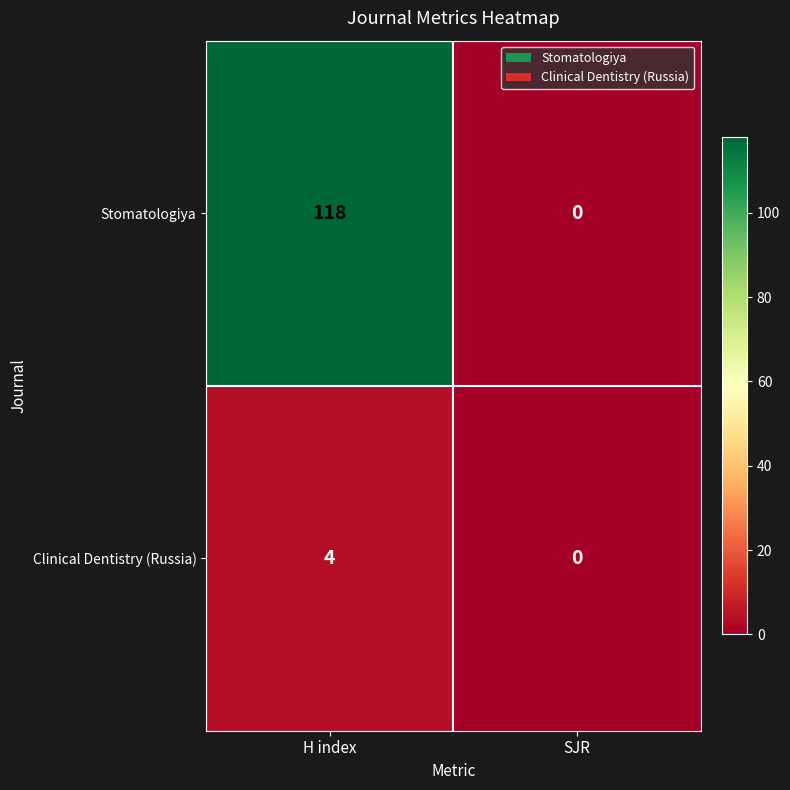

Reading left to right, extract all data points from this chart.

Stomatologiya: H index=118	SJR=0
Clinical Dentistry (Russia): H index=4	SJR=0